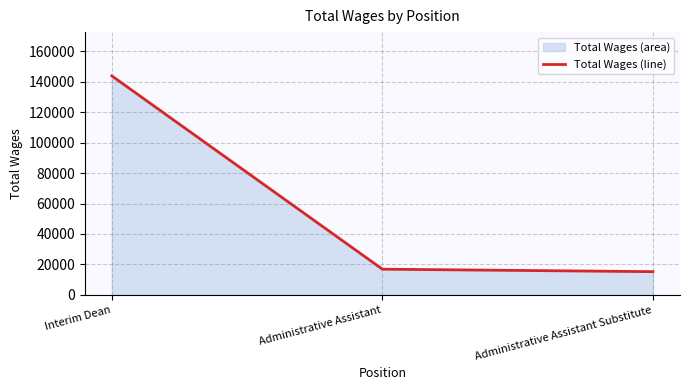

Reading left to right, list all the values displayed in this chart.

143914	16860	15224